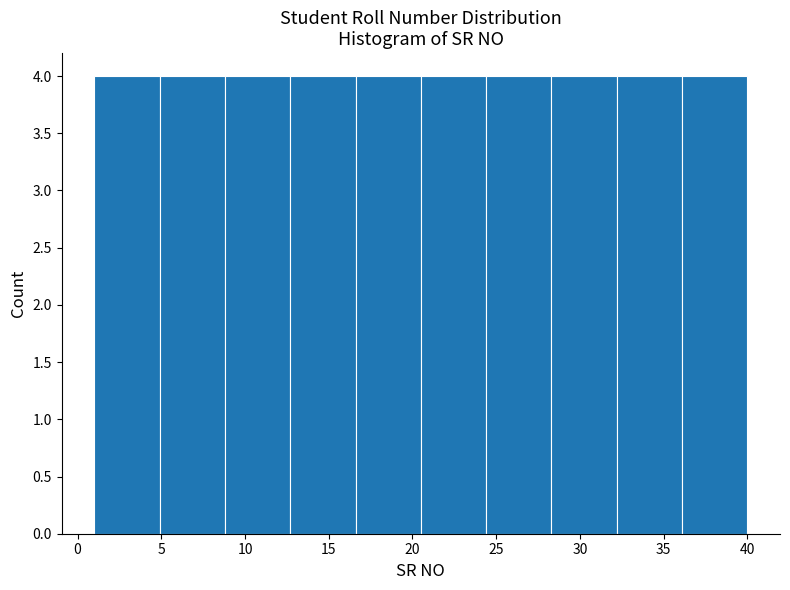

What is the height of the bar covering 16.6 to 20.5 on the x-axis? Neither the bar edges nor the heights are printed on the chart, so give them approximately, as read against the axes.

4